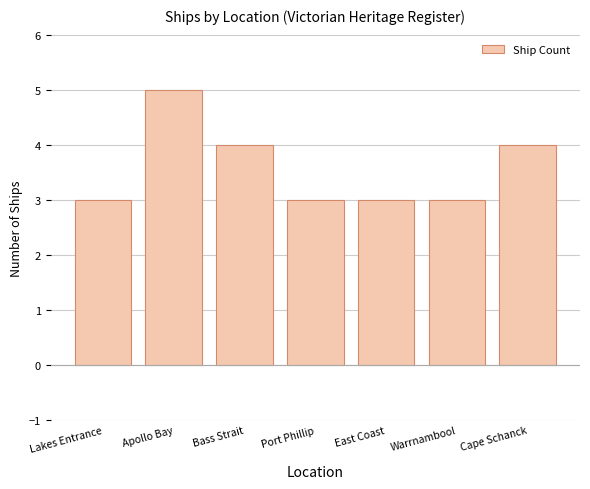

Approximately how many times larger is the value at Bass Strait compared to Port Phillip?

1.3